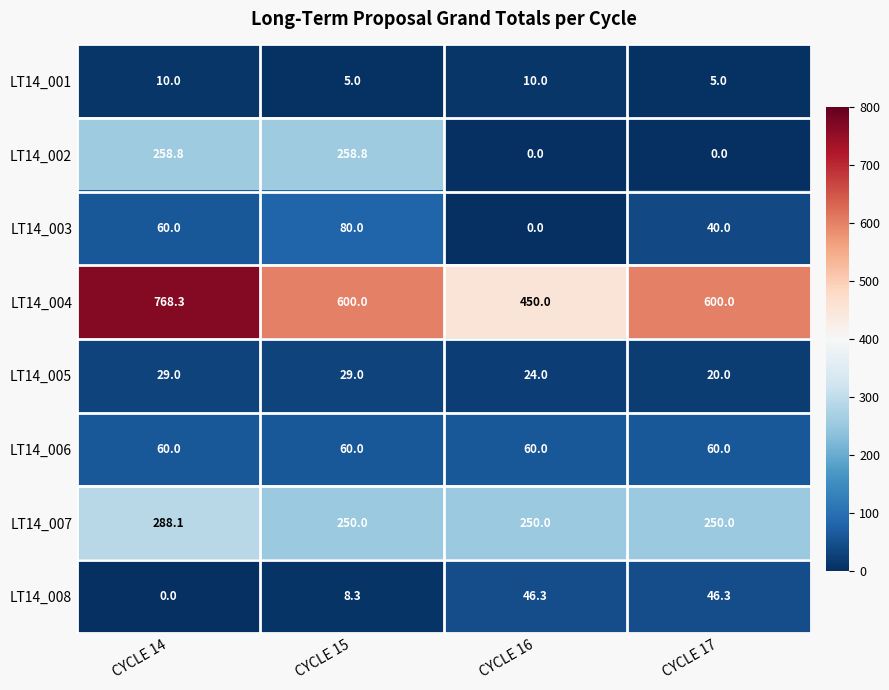

True or false: LT14_002 has a value of 410.7 at CYCLE 15.

False